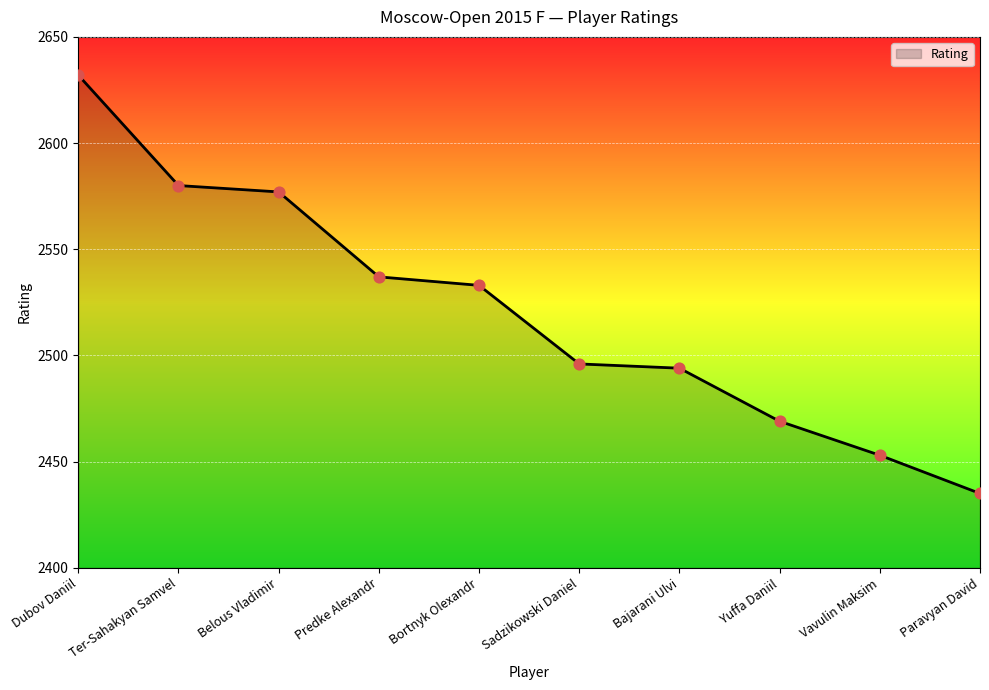

Which has a higher value, Ter-Sahakyan Samvel or Belous Vladimir?

Ter-Sahakyan Samvel